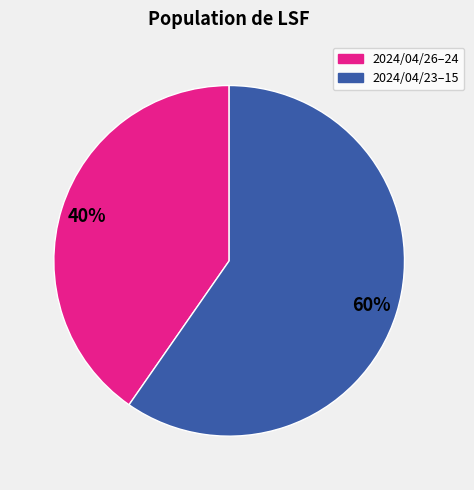

Is there any slice that represents more than half of the pie?

Yes